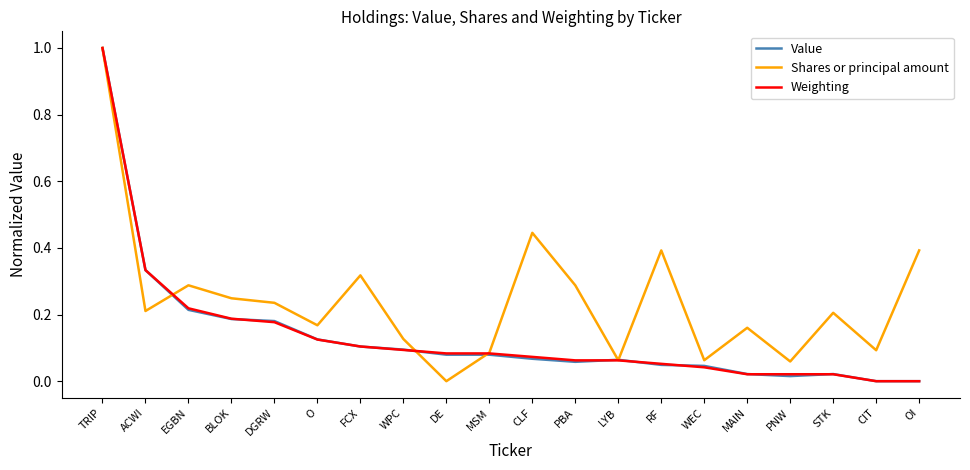

What is the difference between the maximum and minimum values in the Weighting series?

1.0